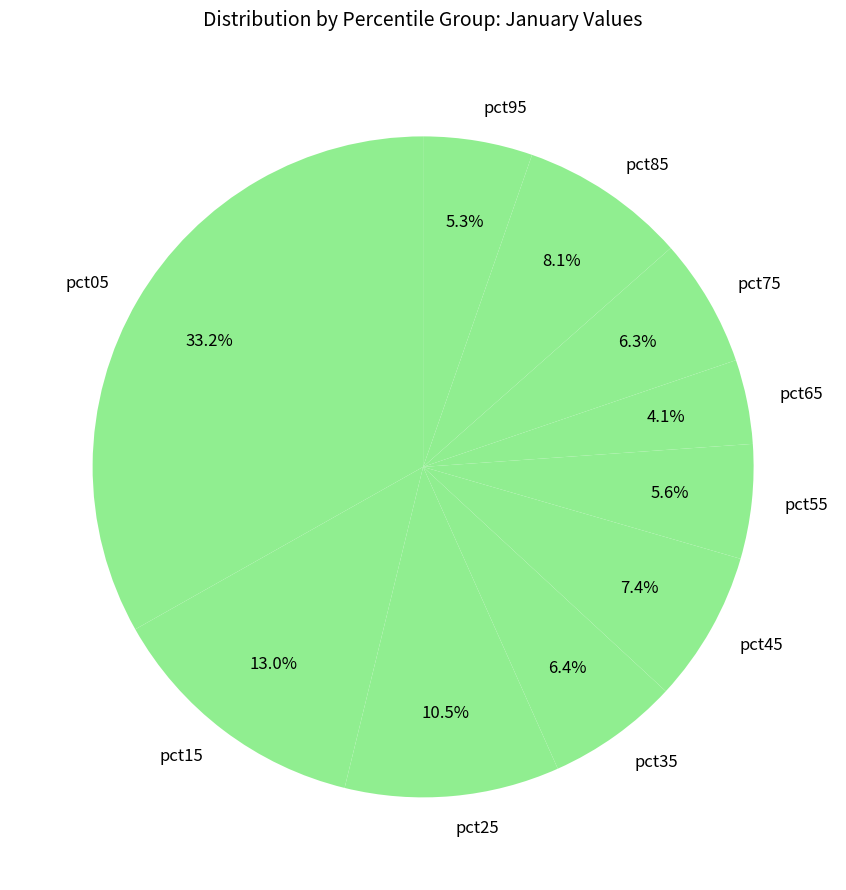

To the nearest percent, what is the difference between the pct05 and pct85 slice percentages?

25%